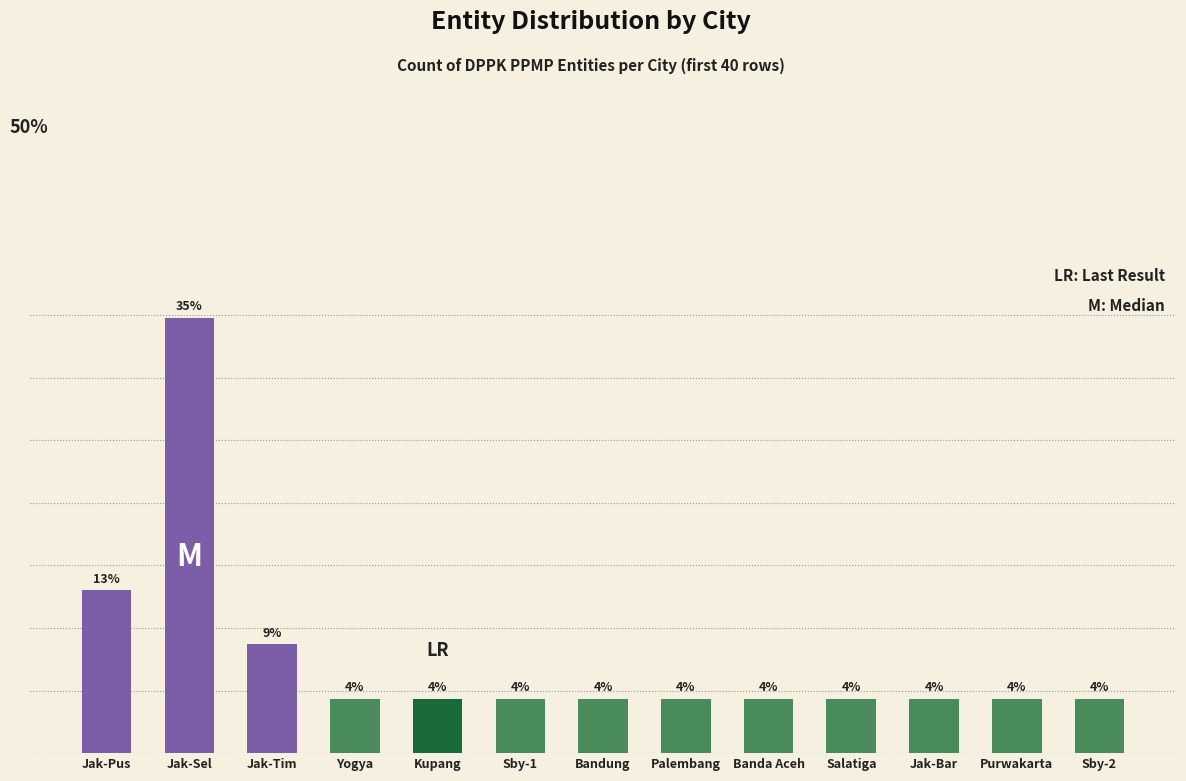

How many bars are there in total?

13